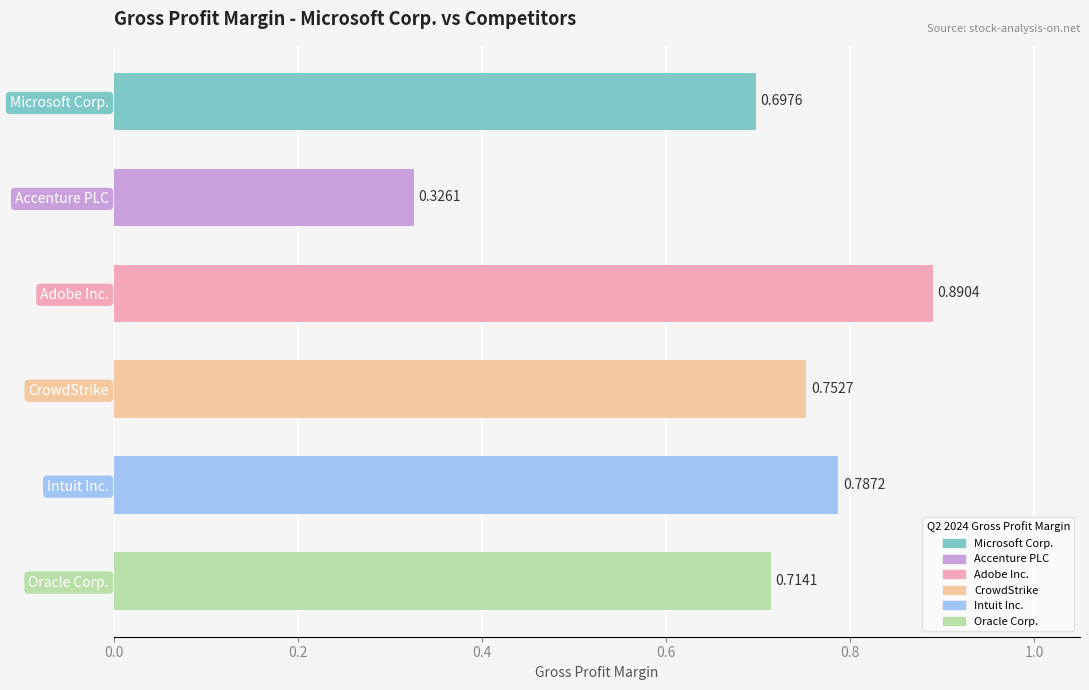

What is the label of the 4th bar from the top?

CrowdStrike